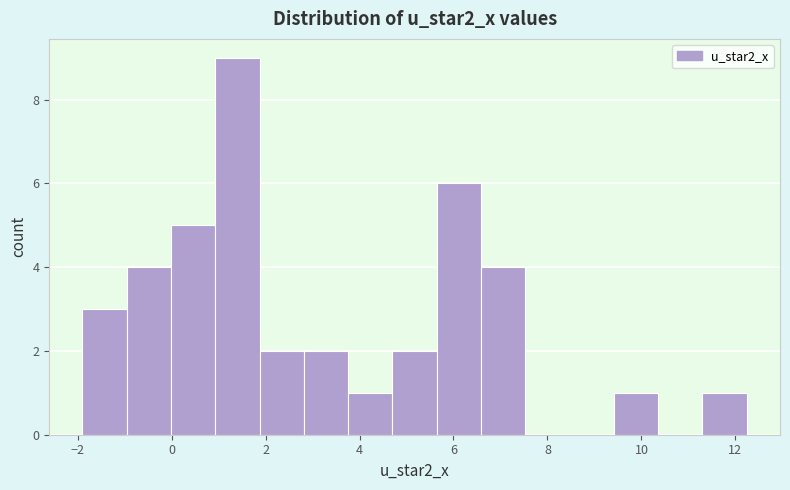

Reading left to right, transcribe this chart: for each bar, give the range it covers on the x-axis and its height. Neither the bar edges nor the heights are printed on the chart, so give them approximately, as read against the axes.

-1.8 to -1.0: 3
-1.0 to 0.0: 4
0.0 to 1.0: 5
1.0 to 1.8: 9
1.8 to 2.8: 2
2.8 to 3.8: 2
3.8 to 4.8: 1
4.8 to 5.6: 2
5.6 to 6.6: 6
6.6 to 7.6: 4
7.6 to 8.4: 0
8.4 to 9.4: 0
9.4 to 10.4: 1
10.4 to 11.2: 0
11.2 to 12.2: 1